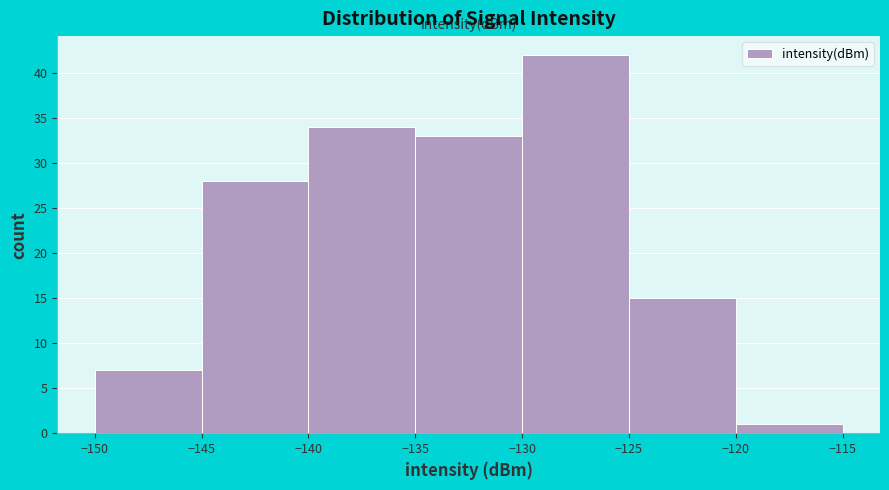

Reading left to right, transcribe this chart: for each bar, give the range it covers on the x-axis and its height. The values are not printed on the chart, so give them approximately, as read against the axis.

-150 to -145: 7
-145 to -140: 28
-140 to -135: 34
-135 to -130: 33
-130 to -125: 42
-125 to -120: 15
-120 to -115: 1